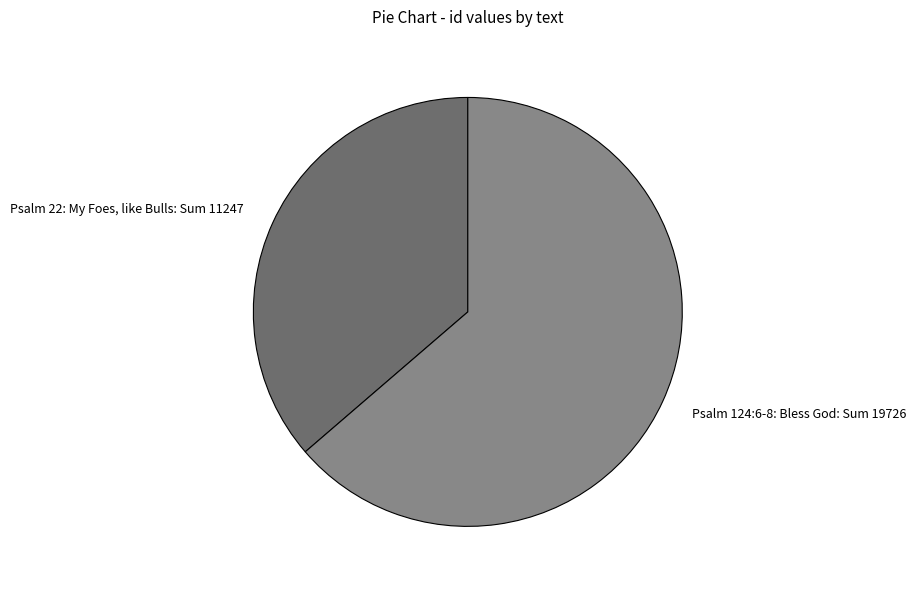

What is the smallest slice in the pie chart?

Psalm 22: My Foes, like Bulls